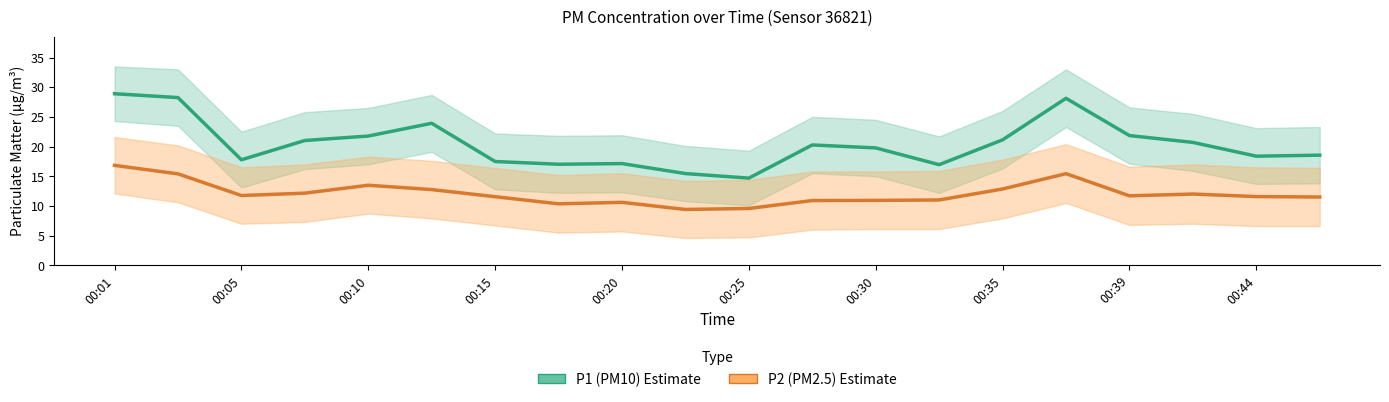

What position from the left is 00:44?

10